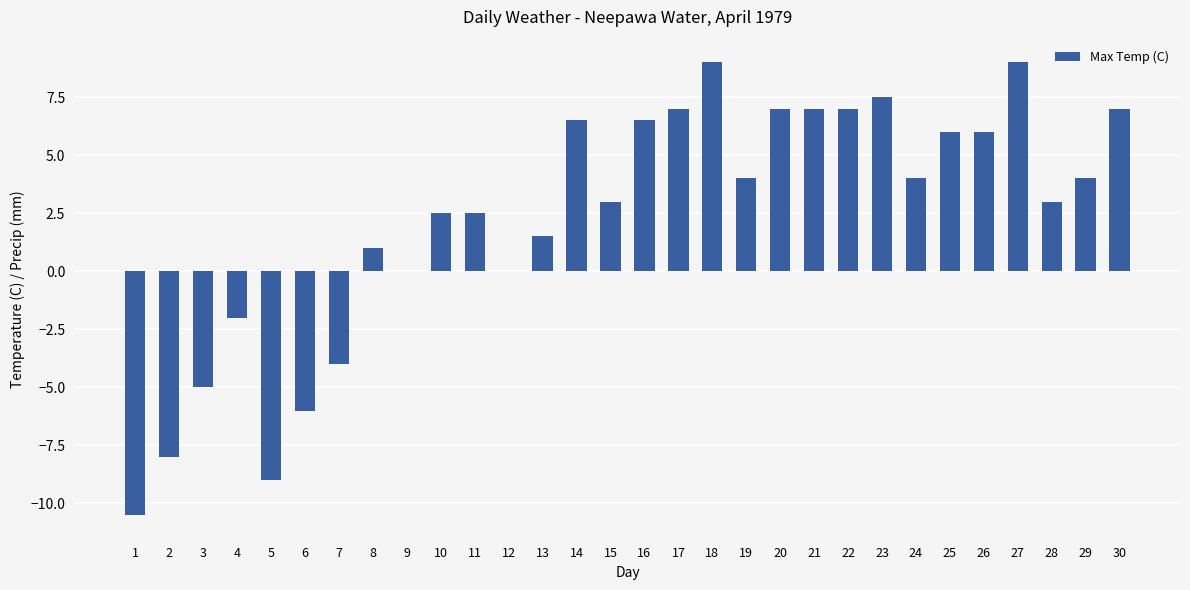

What is the change in value from 22 to 24?

-3.0